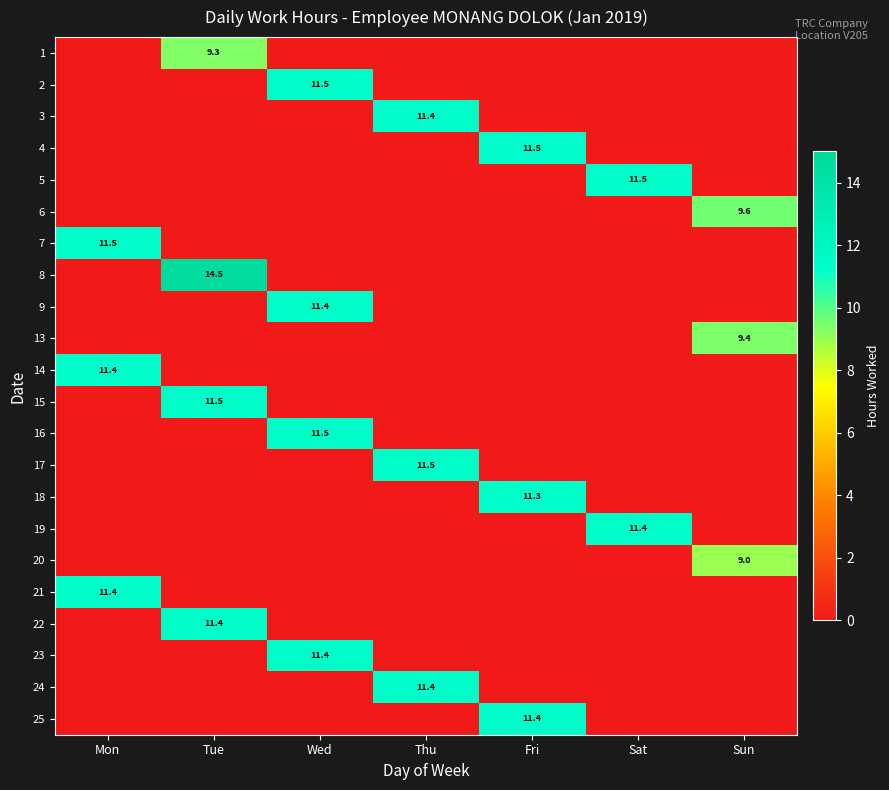

Between Mon and Sat, which is larger?

Mon